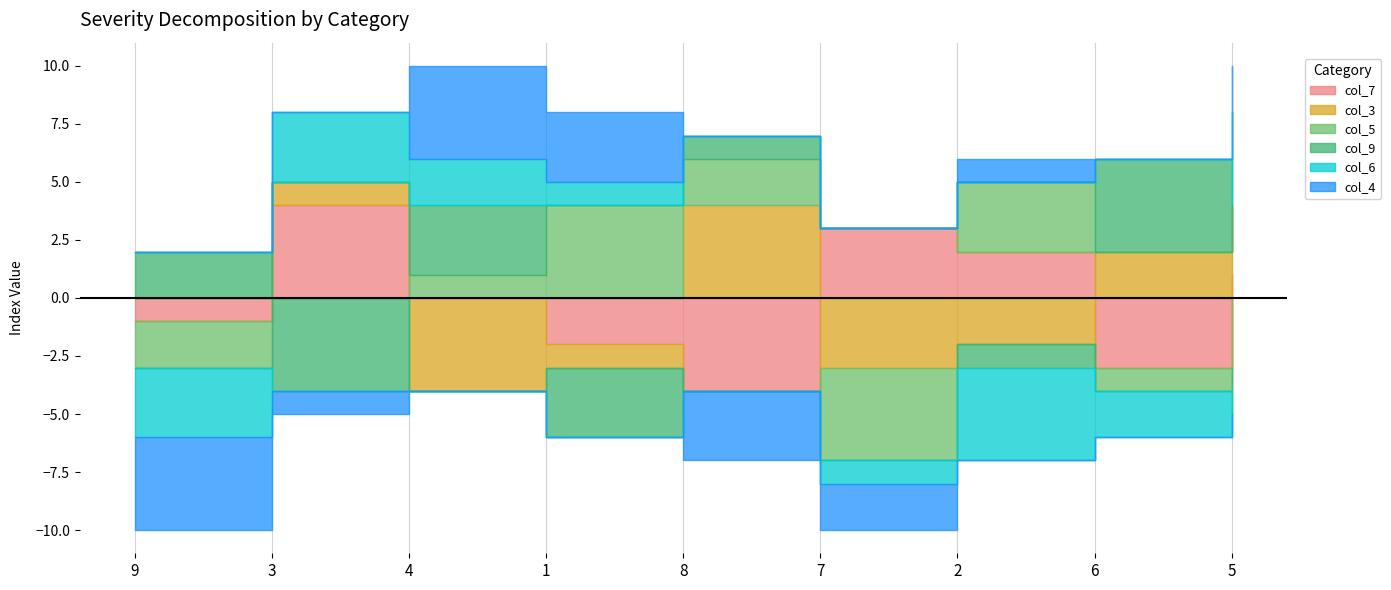

True or false: col_5 has a value of 3 at 5.

False